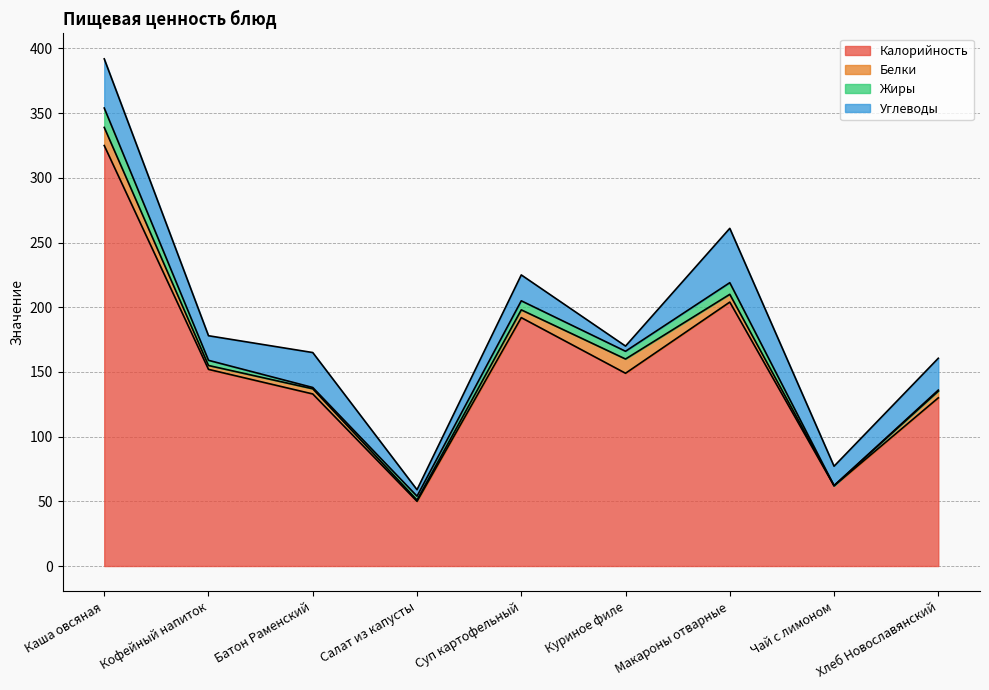

How many lines are shown in the chart?

4